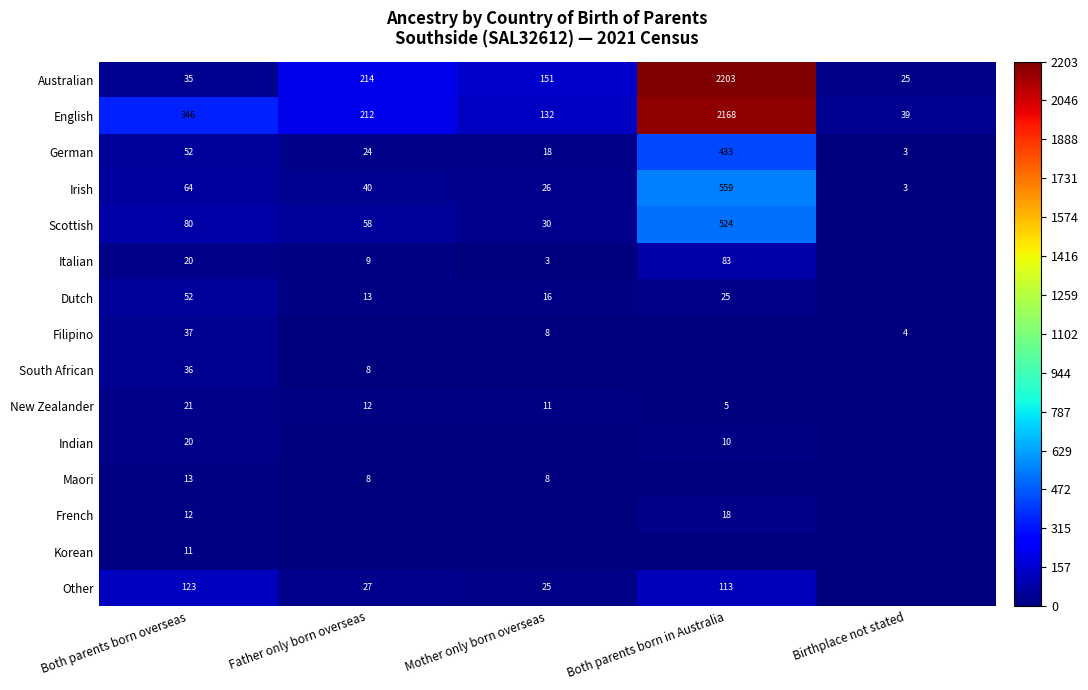

What is the average value of the Irish series?

138